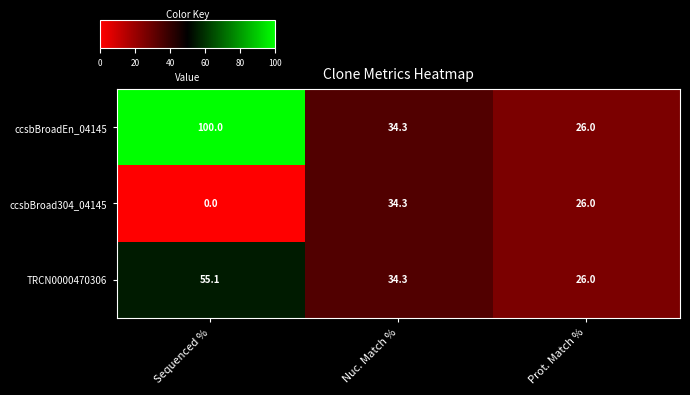

At which category does the chart reach its minimum across all series?

Sequenced %